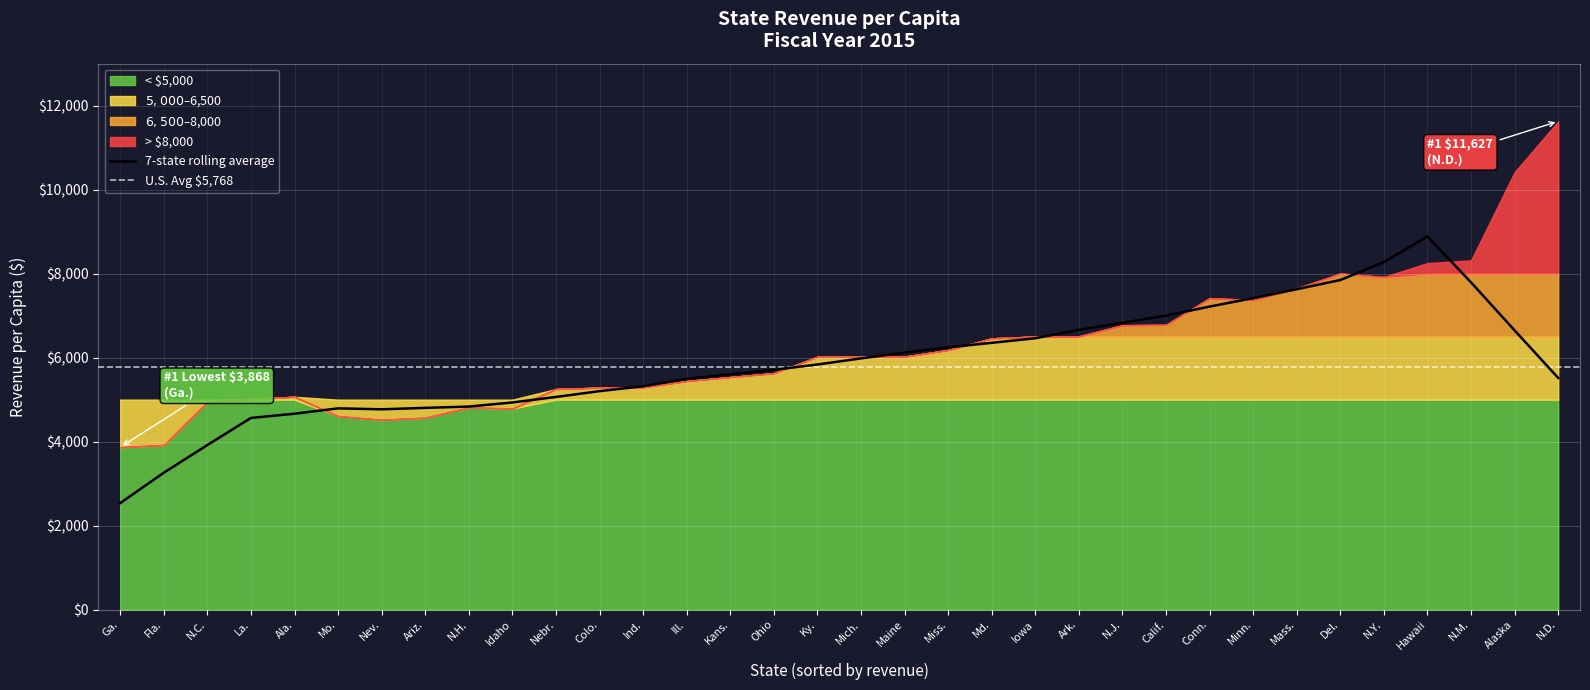

Reading left to right, list all the values displayed in this chart.

3867.7	3921.2	4946.4	5014.4	5067.9	4608.9	4521.4	4571.3	4814.4	4788.8	5251.8	5285.3	5292.7	5442.6	5537.3	5629.8	6018.8	6019.4	6024.7	6181.2	6460.0	6504.0	6507.2	6772.5	6782.5	7417.6	7372.1	7649.8	8006.3	7921.1	8252.1	8316.3	10418.1	11627.1